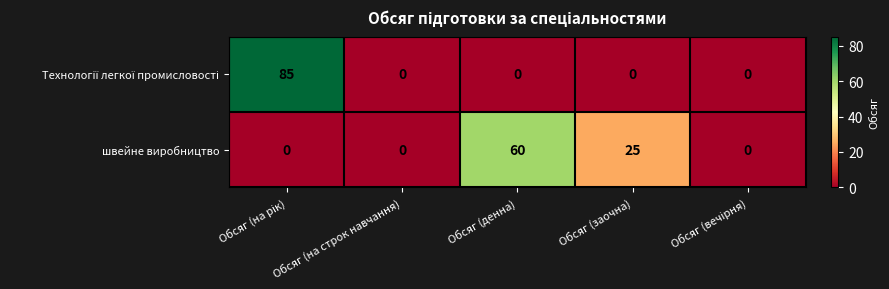

What is the spread (max minus min) of values at Обсяг (денна)?

60